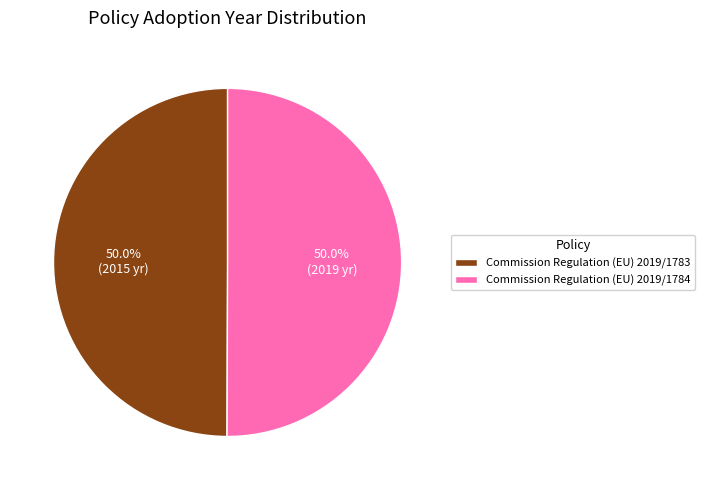

Approximately how many times larger is the value at Commission Regulation (EU) 2019/1783 compared to Commission Regulation (EU) 2019/1784?

1.0